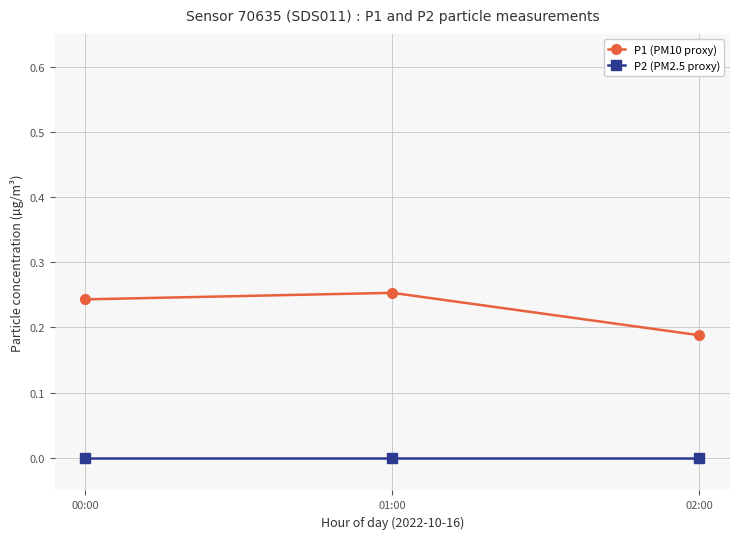

How many series are shown in this chart?

2